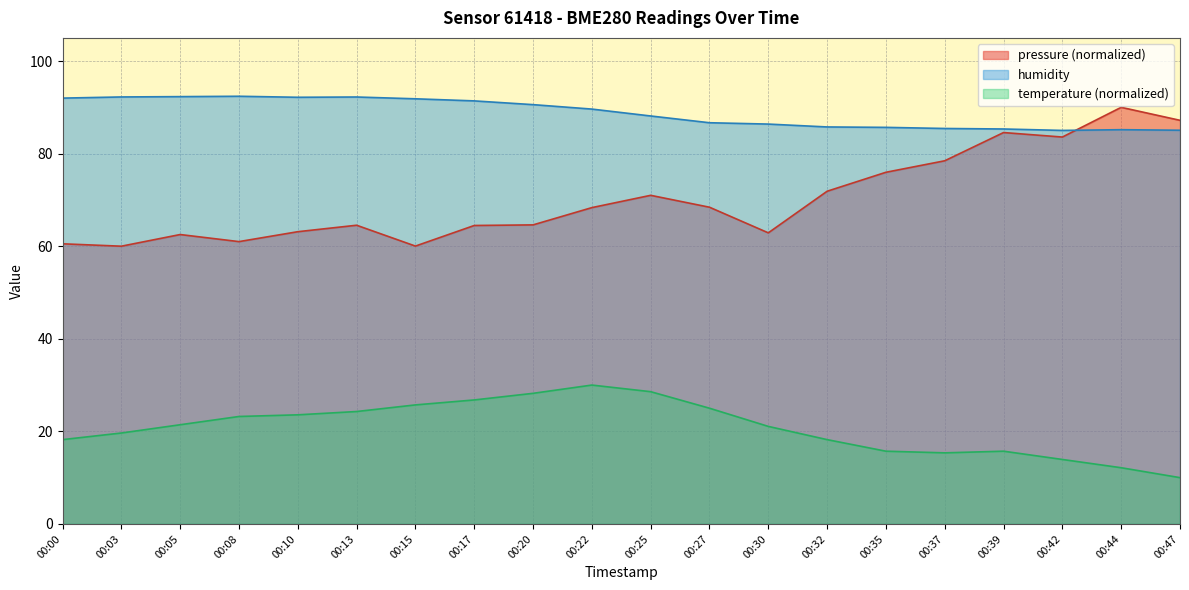

What is the difference between the maximum and minimum values in the temperature series?

20.0